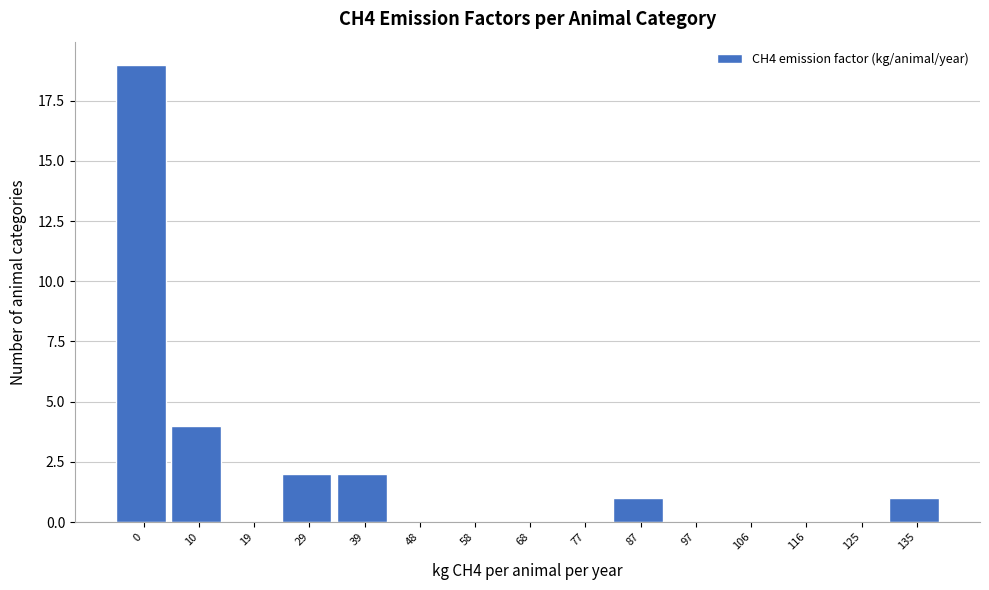

Reading left to right, what are all the values shown in this chart?

0=19	10=4	19=0	29=2	39=2	48=0	58=0	68=0	77=0	87=1	97=0	106=0	116=0	125=0	135=1